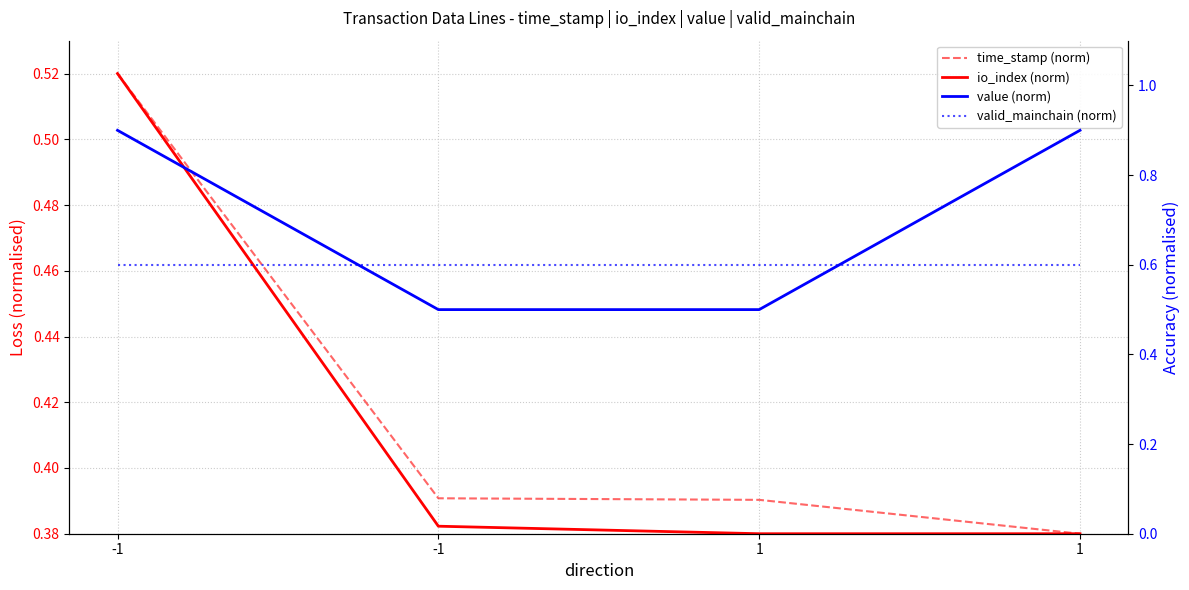

What is the average value of the time_stamp (norm) series?

0.4